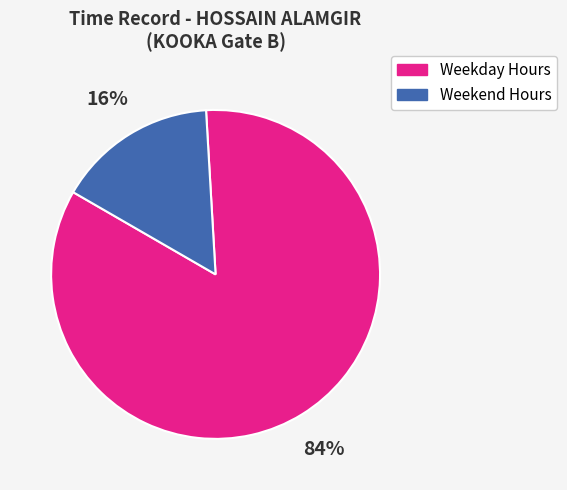

How many segments does this pie chart have?

2